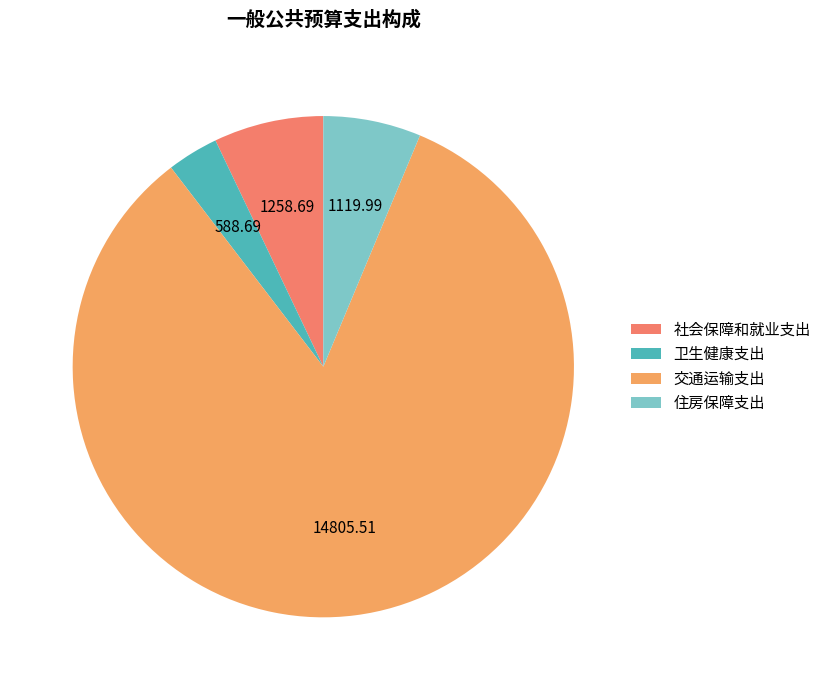

To the nearest percent, what is the average slice percentage?

25%